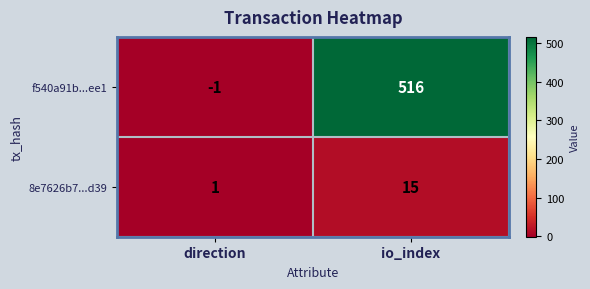

Reading left to right, extract all data points from this chart.

f540a91b...ee1: direction=-1	io_index=516
8e7626b7...d39: direction=1	io_index=15